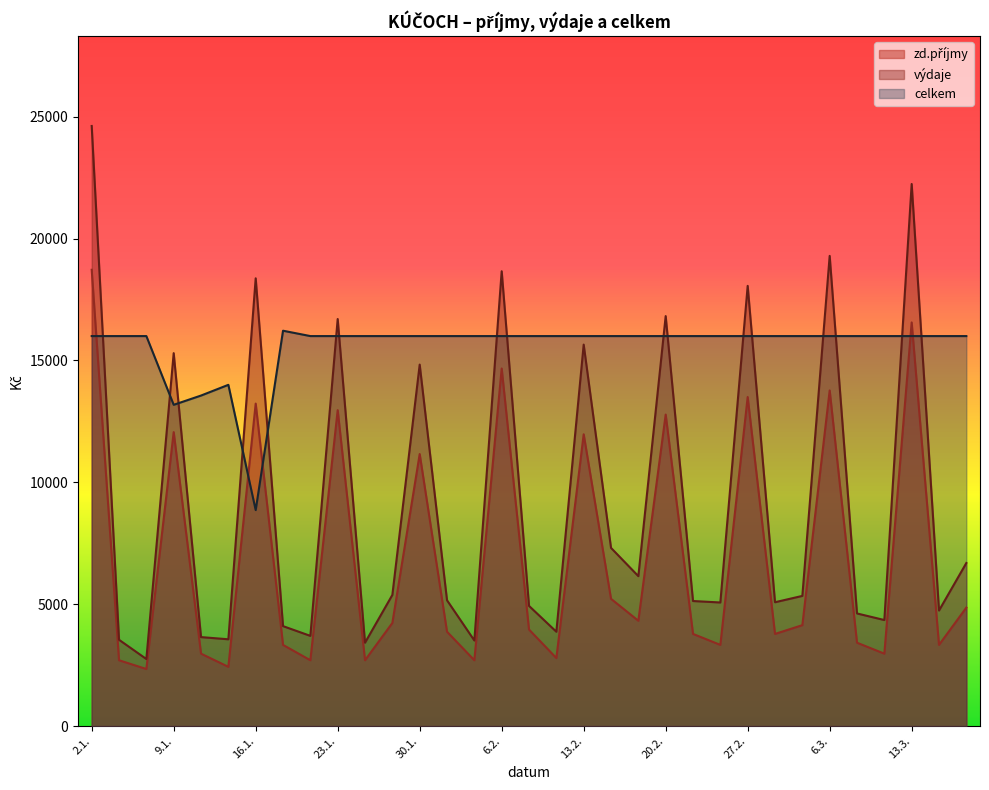

How many data points in zd.příjmy are less than 3960?

16